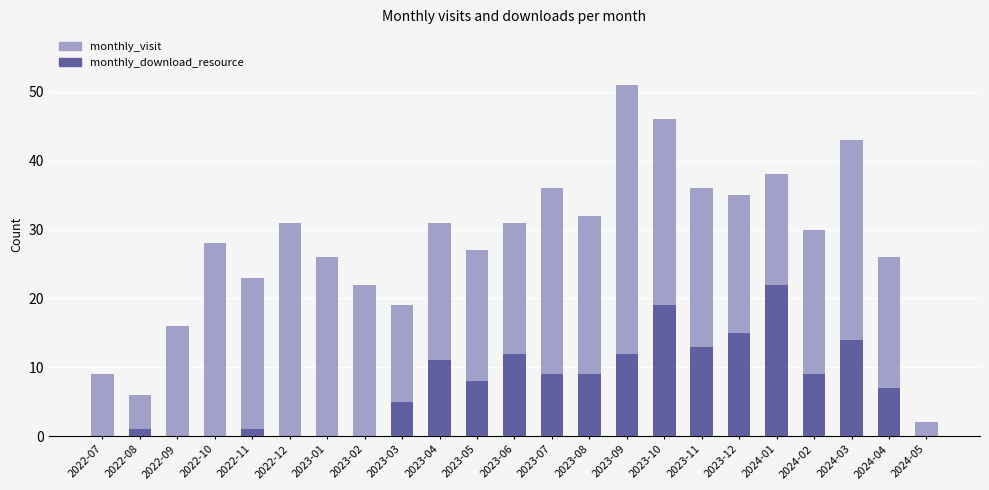

Which series has the largest total across all categories?

monthly_visit